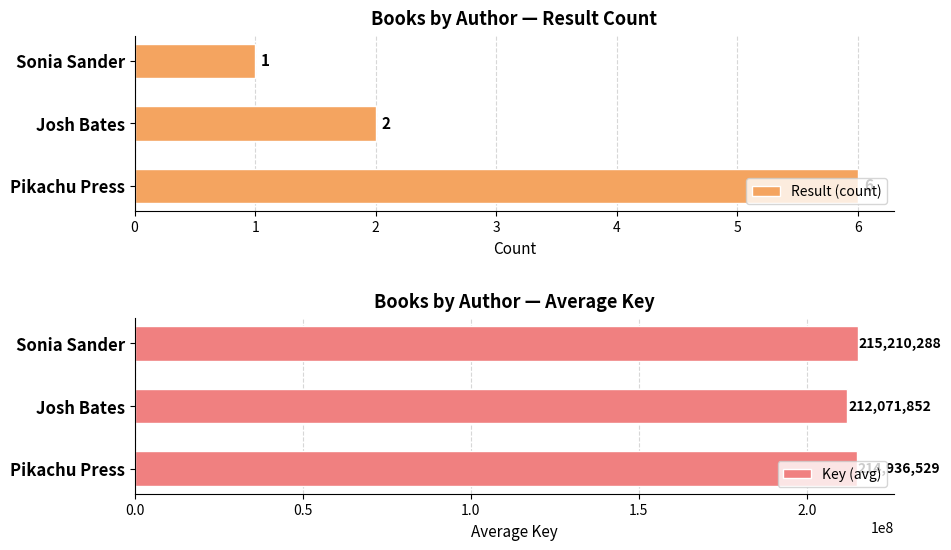

What is the difference between the Result (count) values at Pikachu Press and Sonia Sander?

5